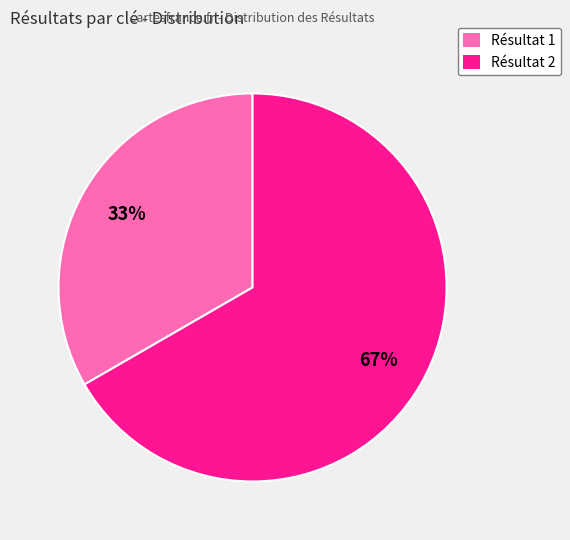

Does any single category account for the majority?

Yes